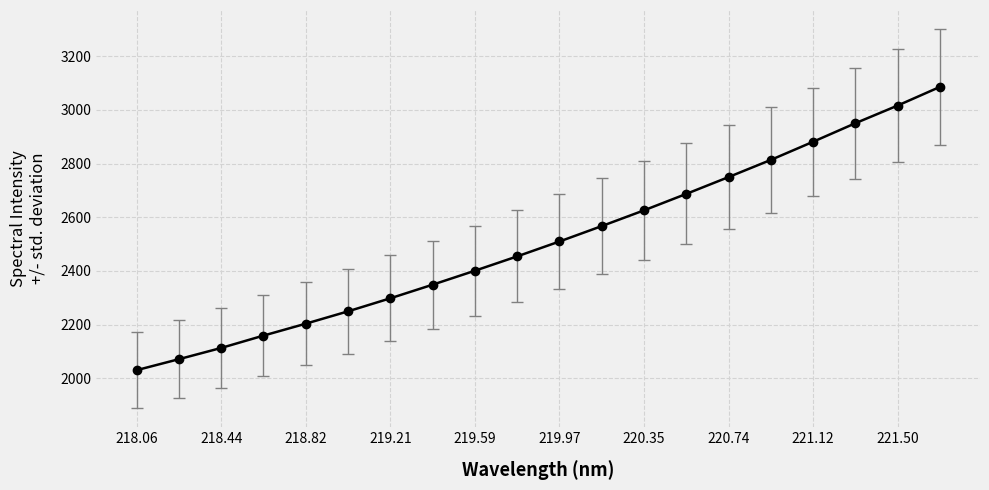

Reading left to right, list all the values displayed in this chart.

2030.1	2071.0	2112.9	2158.9	2203.3	2249.3	2297.9	2348.6	2400.7	2454.1	2509.6	2567.0	2625.6	2686.9	2749.6	2813.5	2881.2	2950.1	3016.0	3085.4